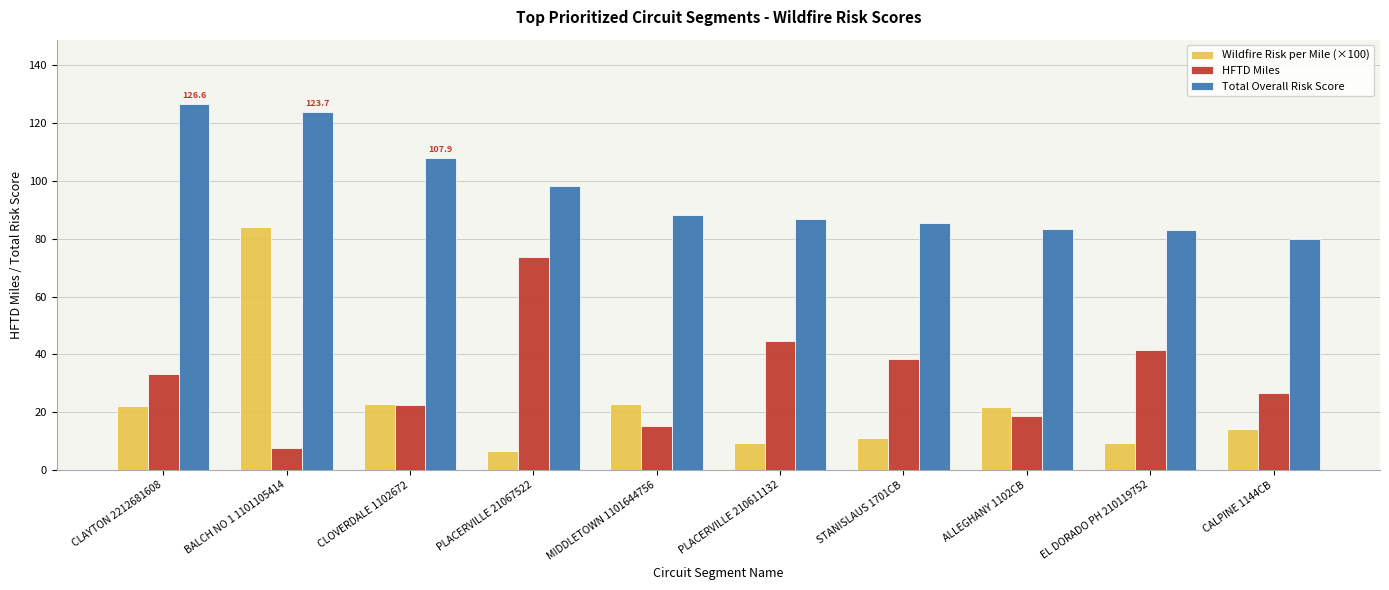

Which series has the largest range (max minus min)?

Wildfire Risk per Mile (×100)